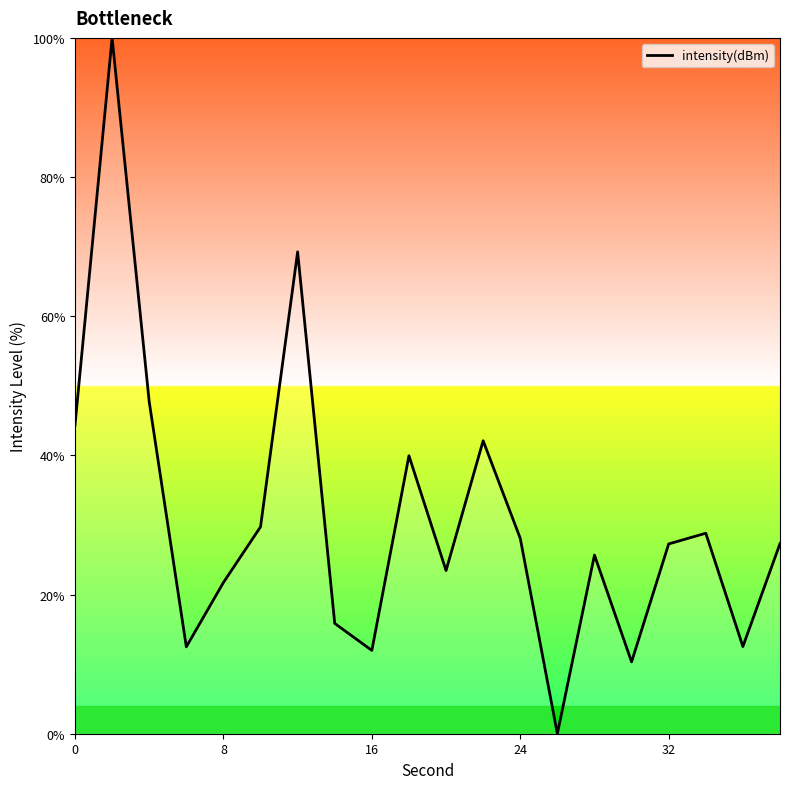

What is the maximum value shown in the chart?

100.0